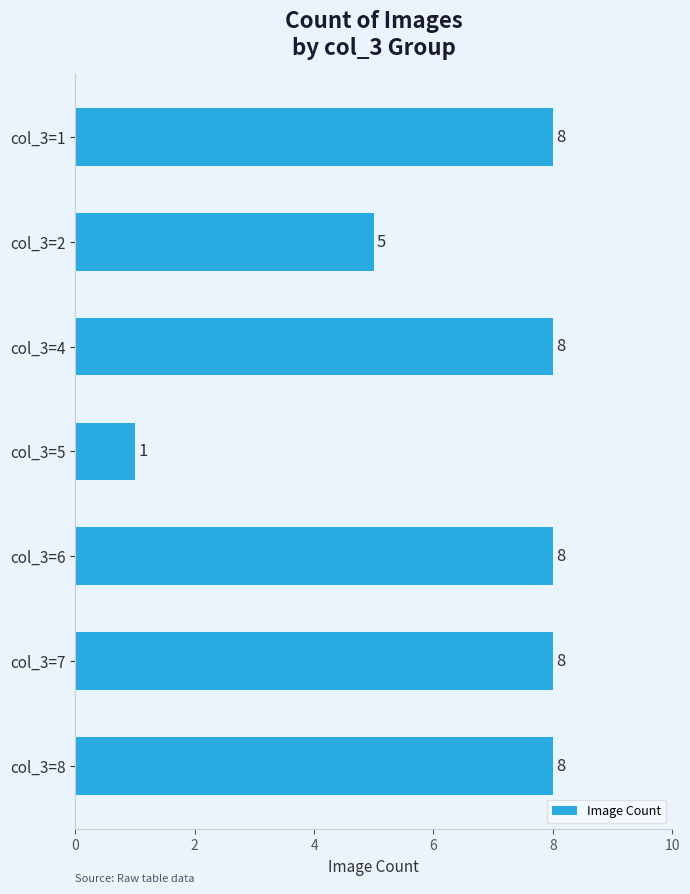

Reading top to bottom, what are all the values shown in this chart?

col_3=1=8	col_3=2=5	col_3=4=8	col_3=5=1	col_3=6=8	col_3=7=8	col_3=8=8